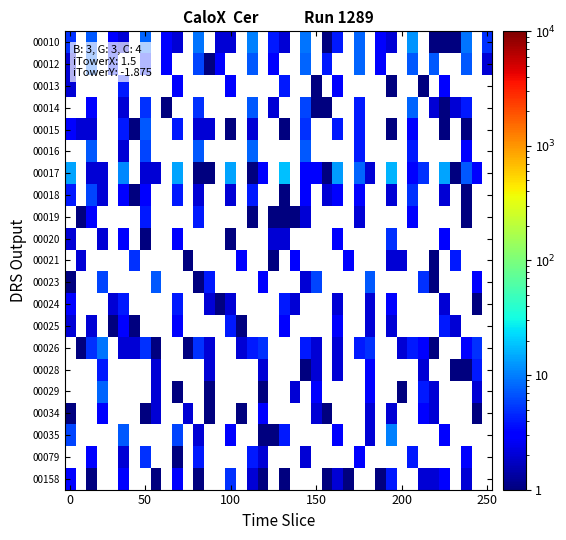

Count the number of data series in this chart.

21